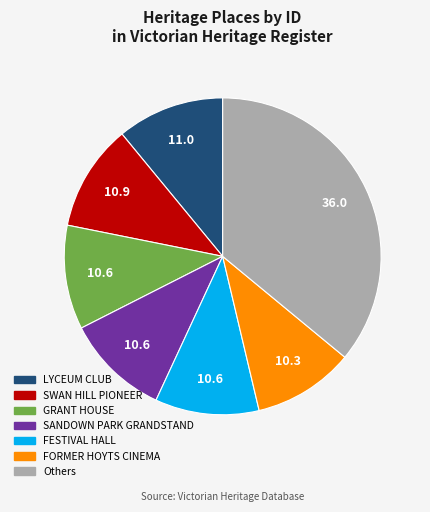

Does any single category account for the majority?

No